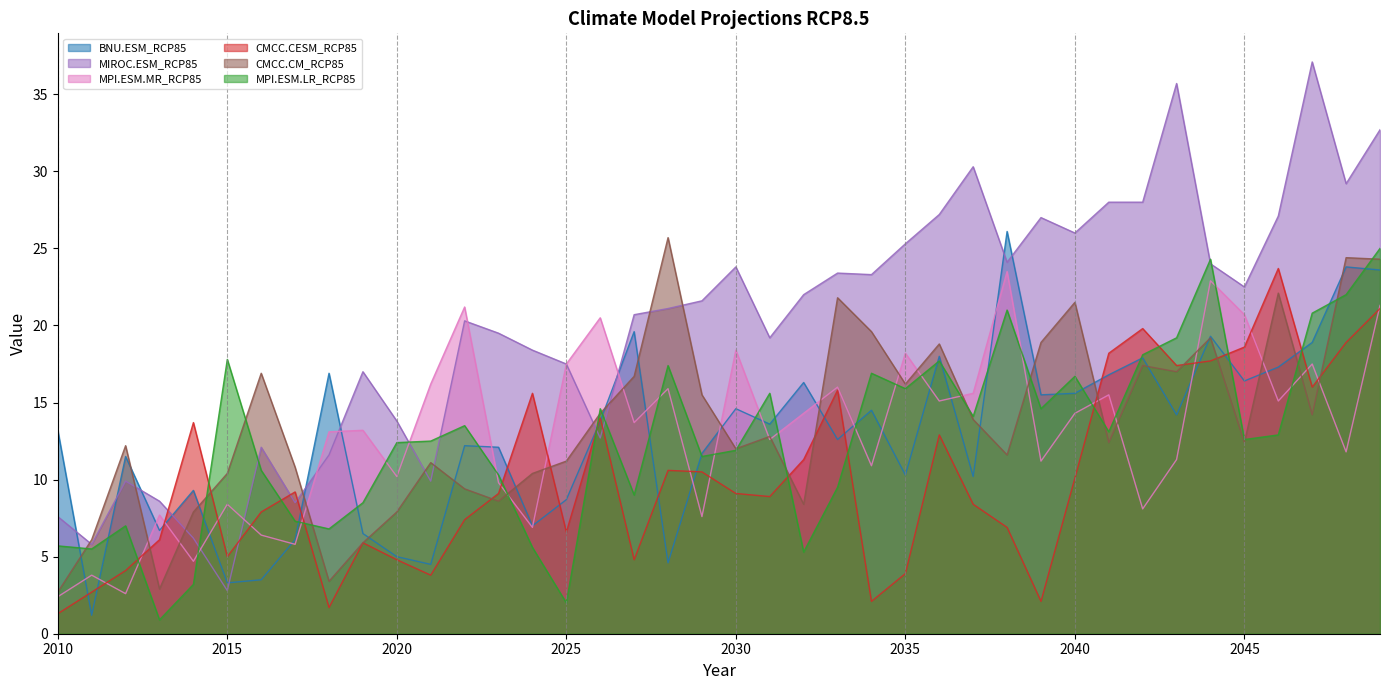

Is the value of MIROC.ESM_RCP85 at 2039 greater than the value of MPI.ESM.MR_RCP85 at 2015?

Yes